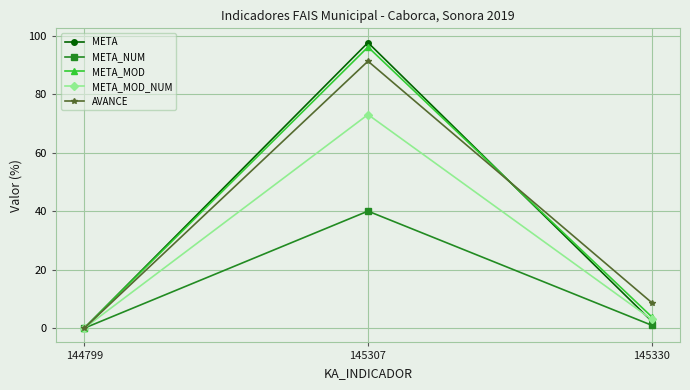

Is this an area chart (filled region under the line)?

No